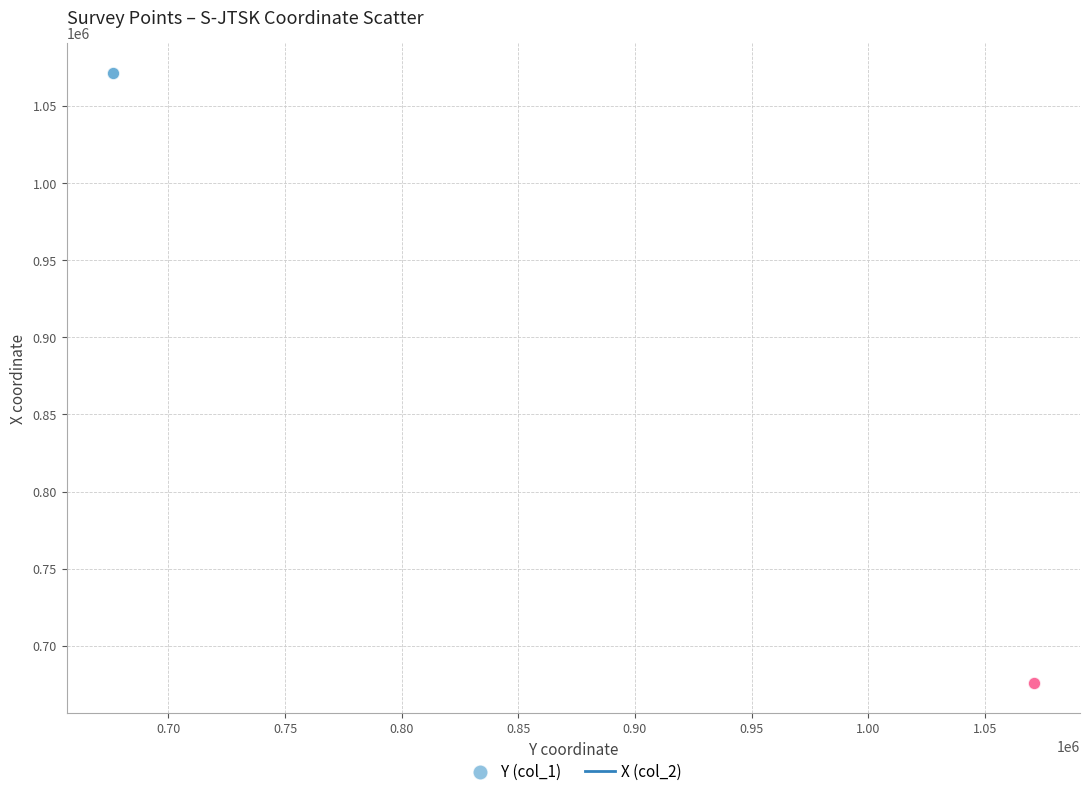

What are all the series names shown in the legend?

Y (col_1), X (col_2)